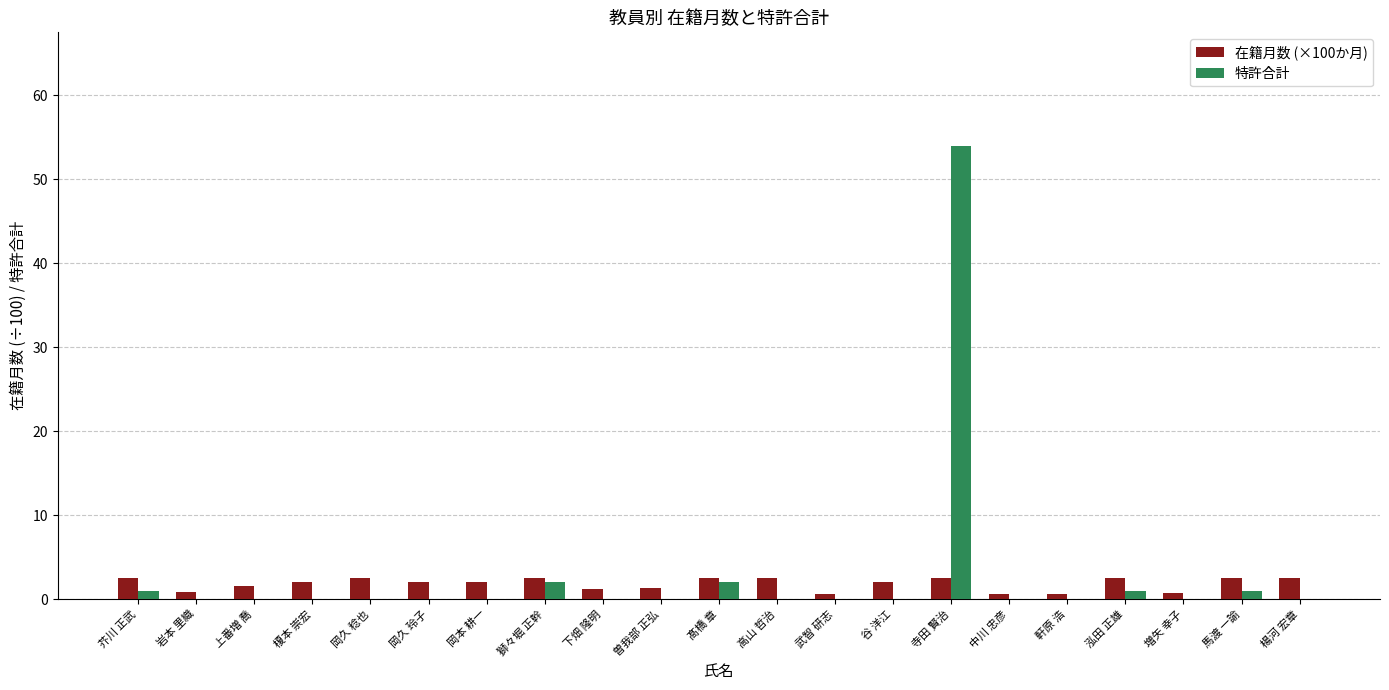

What is the sum of all 在籍月数 (×100か月) values?

38.4